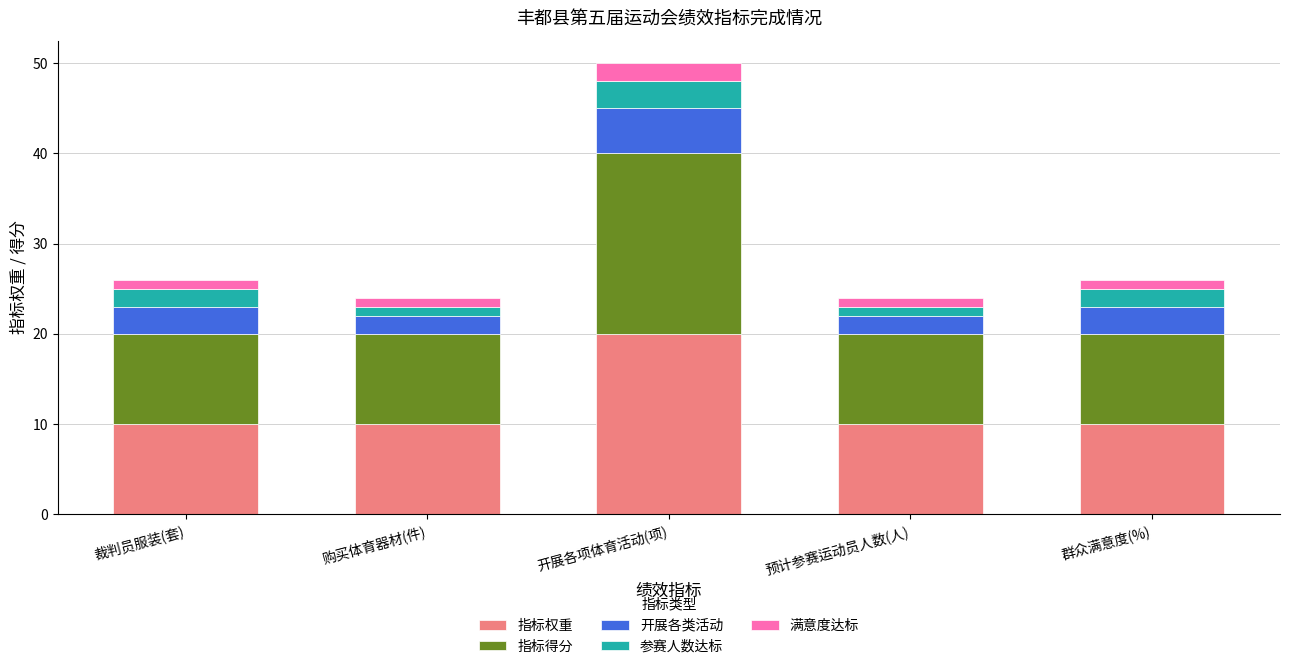

Reading right to left, list the values for the 指标权重 series.

群众满意度(%)=10	预计参赛运动员人数(人)=10	开展各项体育活动(项)=20	购买体育器材(件)=10	裁判员服装(套)=10